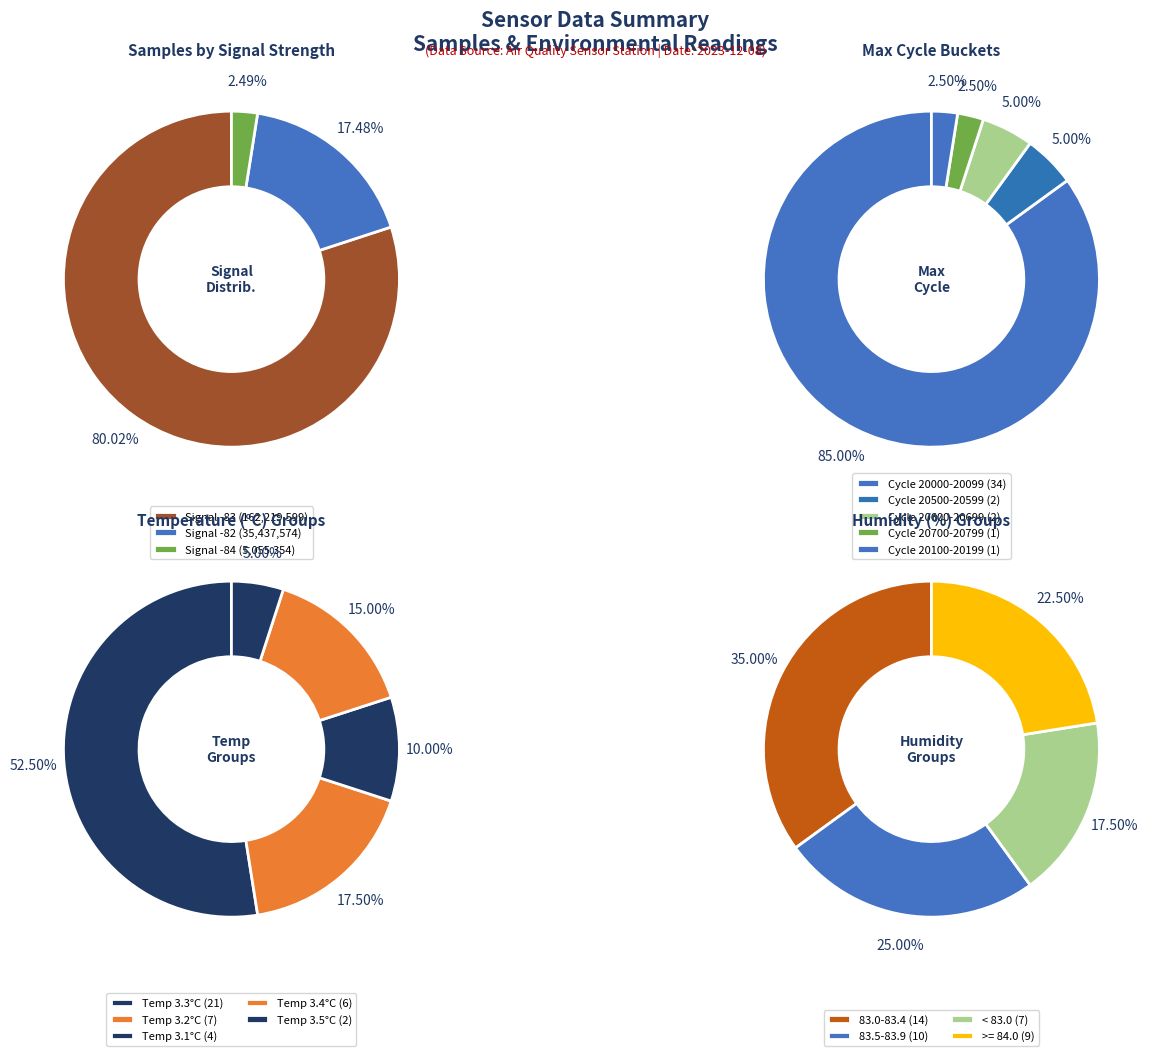

The -83 slice represents 11% of the pie. True or false?

False